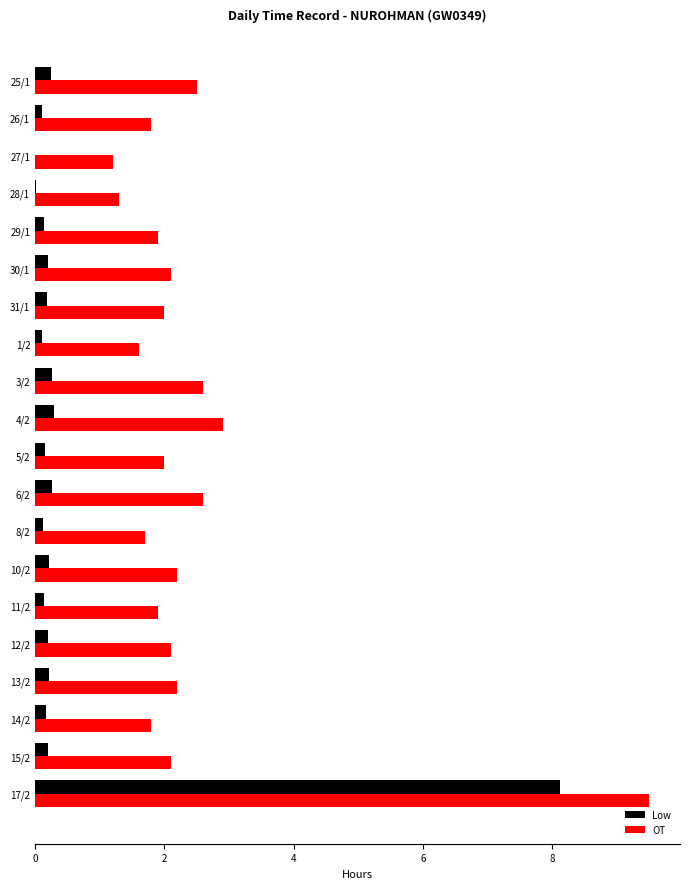

What value does the OT series have at 25/1?

2.5